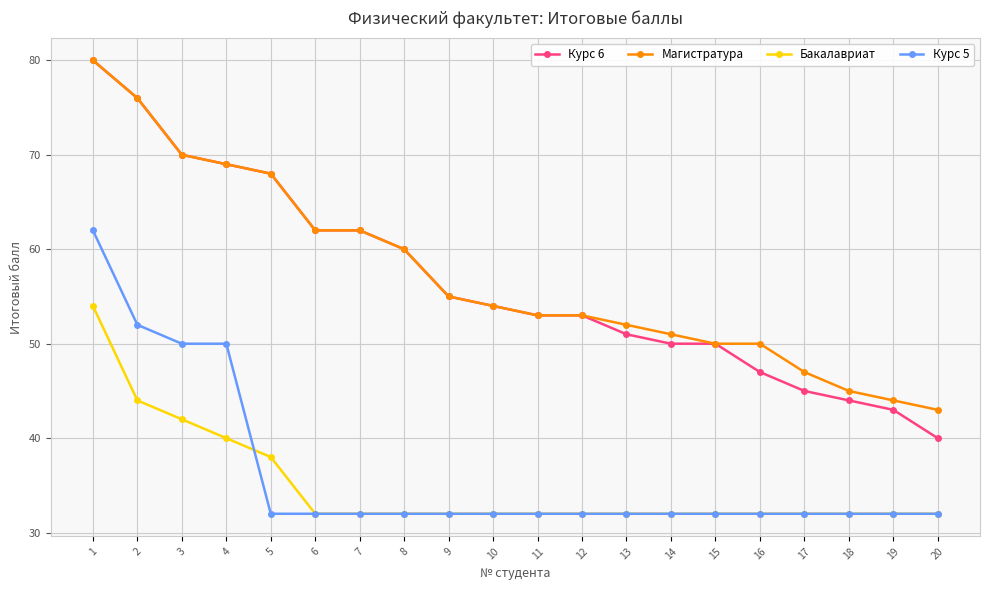

How many distinct data groups are displayed?

4